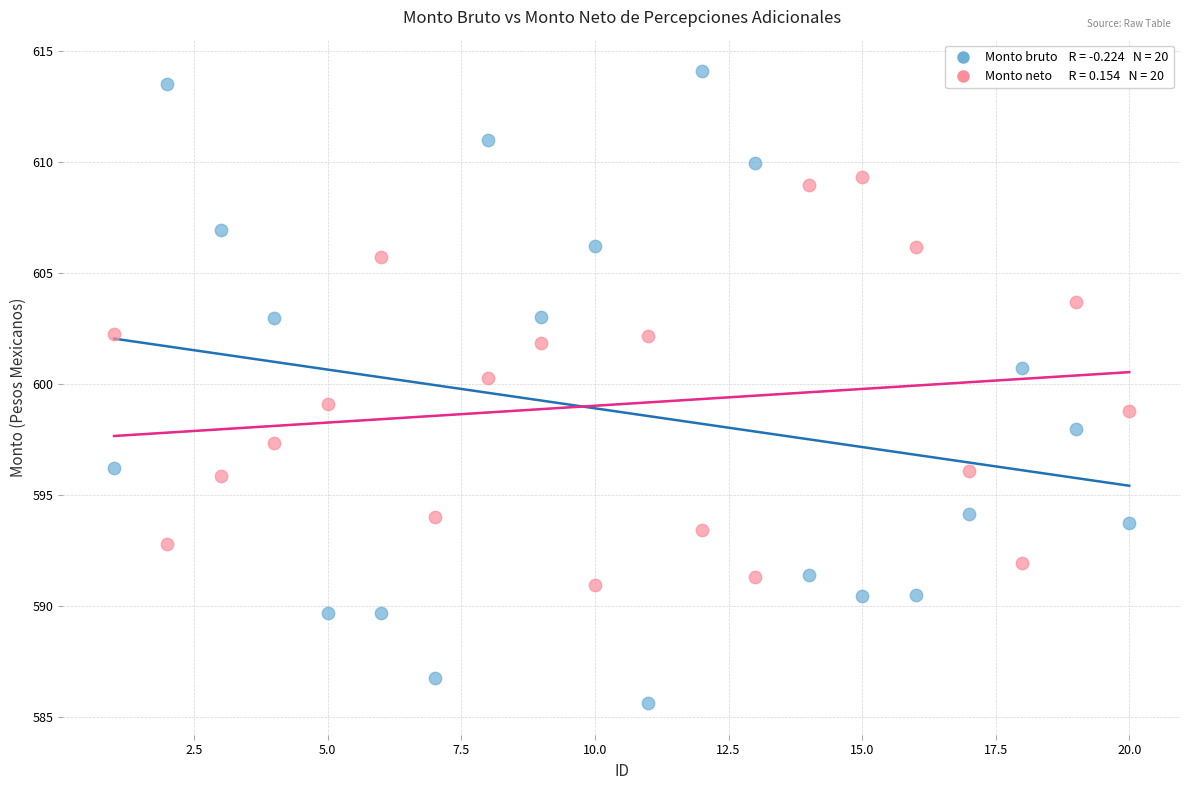

Across all data points, what is the range of X values (max minus min)?

19.0